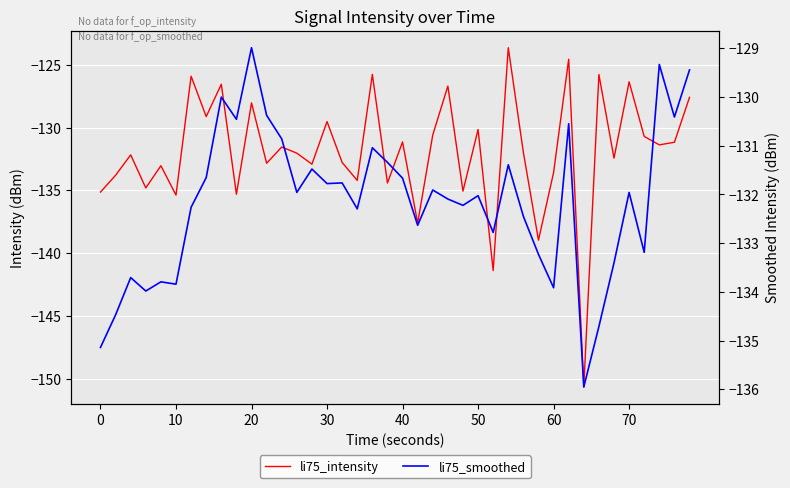

Does the chart display data point markers on the line(s)?

No